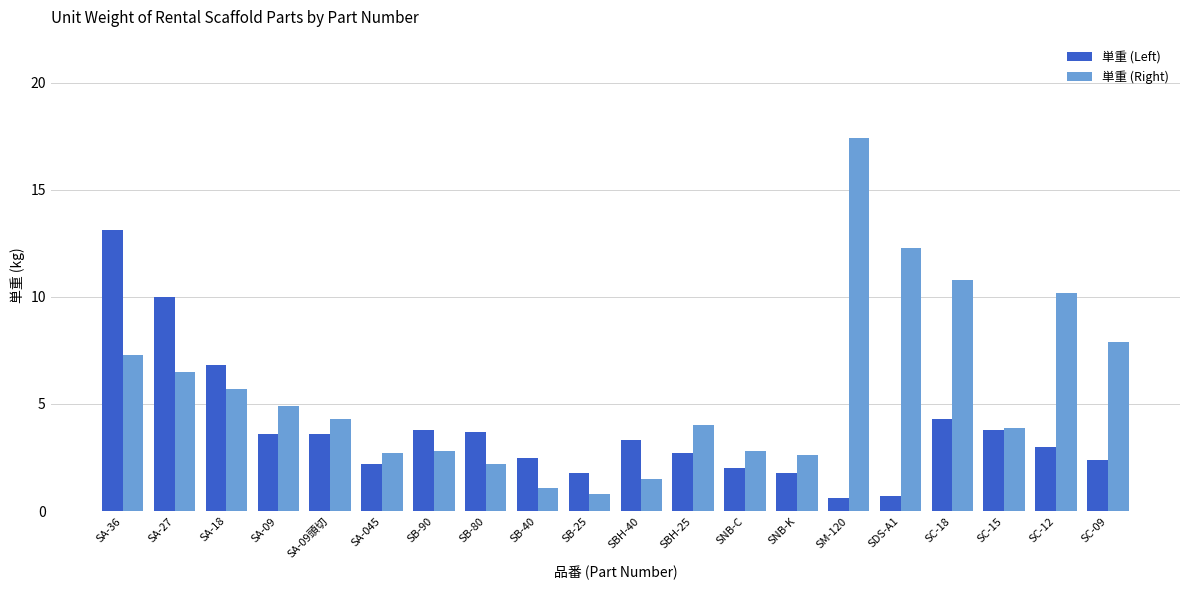

What is the maximum value shown in the chart?

17.4